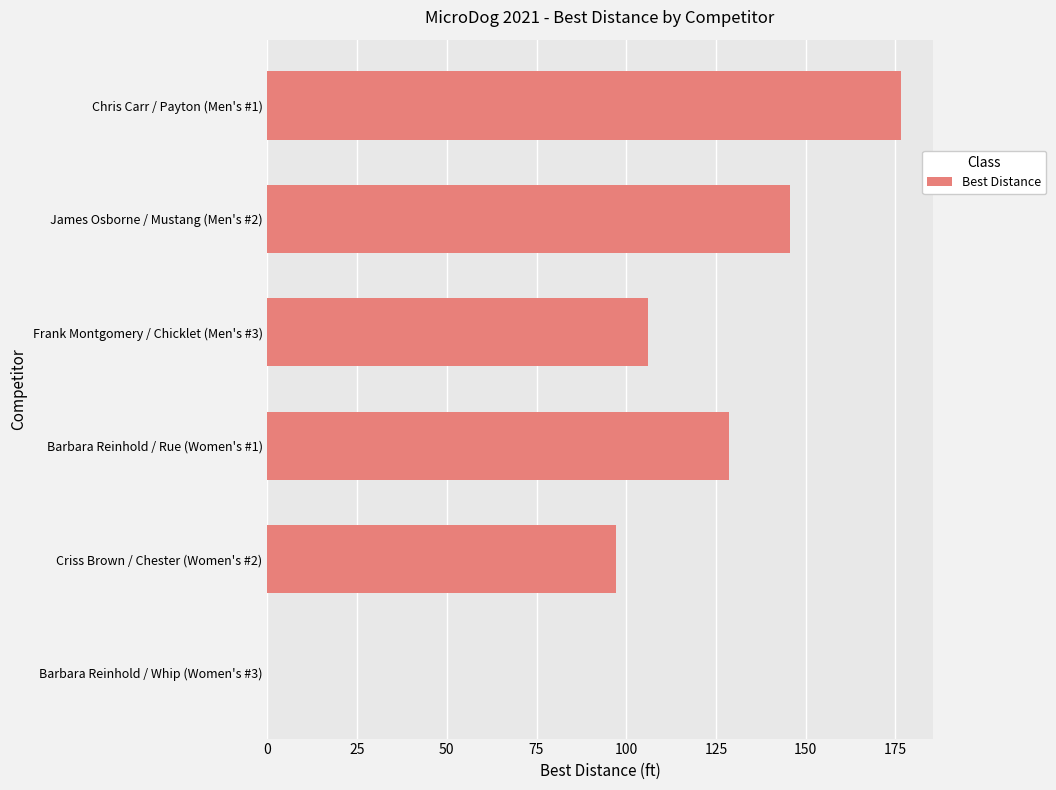

What is the maximum value shown in the chart?

176.6